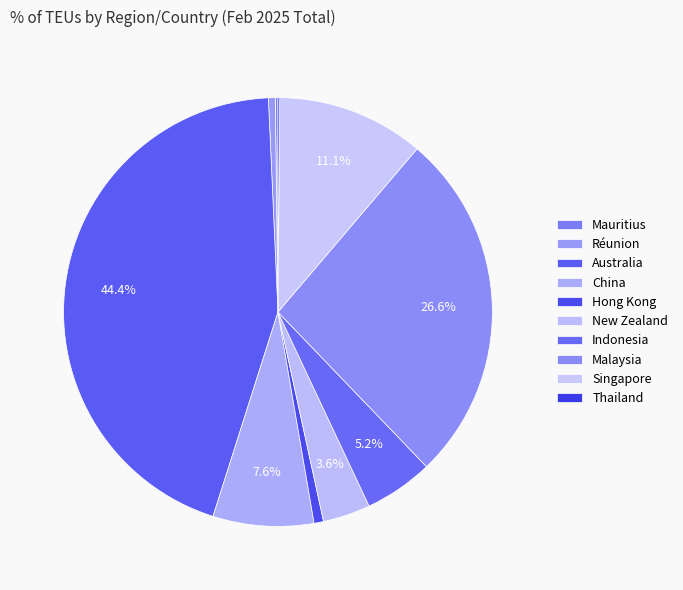

To the nearest percent, what is the difference between the Australia and Singapore slice percentages?

33%